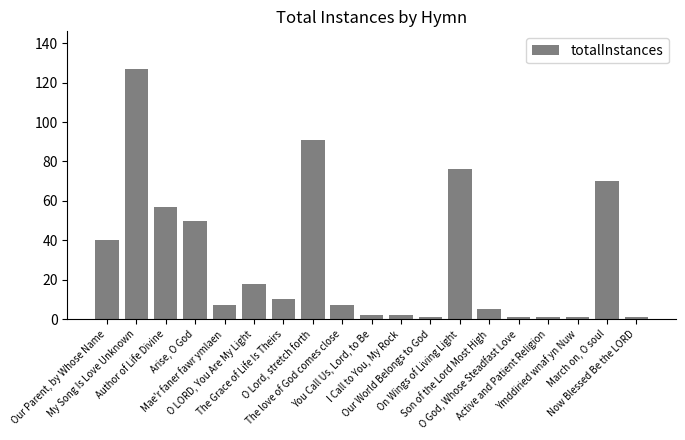

Reading left to right, list all the values displayed in this chart.

40	127	57	50	7	18	10	91	7	2	2	1	76	5	1	1	1	70	1